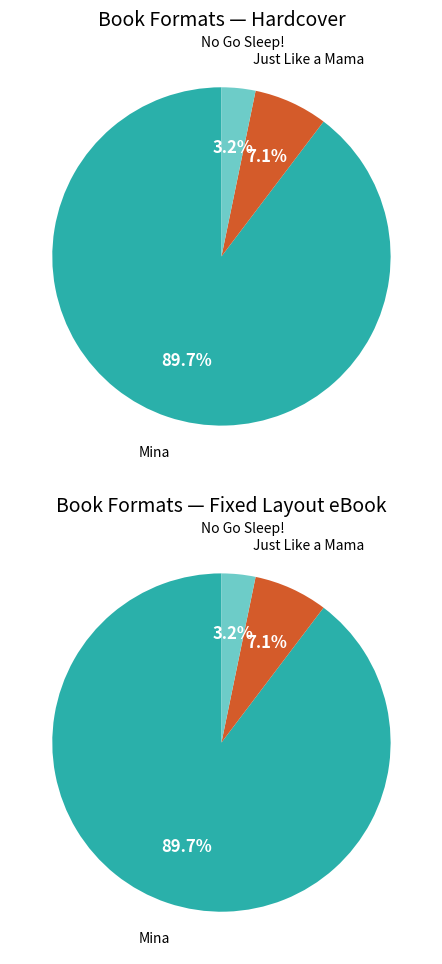

To the nearest percent, what is the difference between the largest and smallest slice percentages?

86%